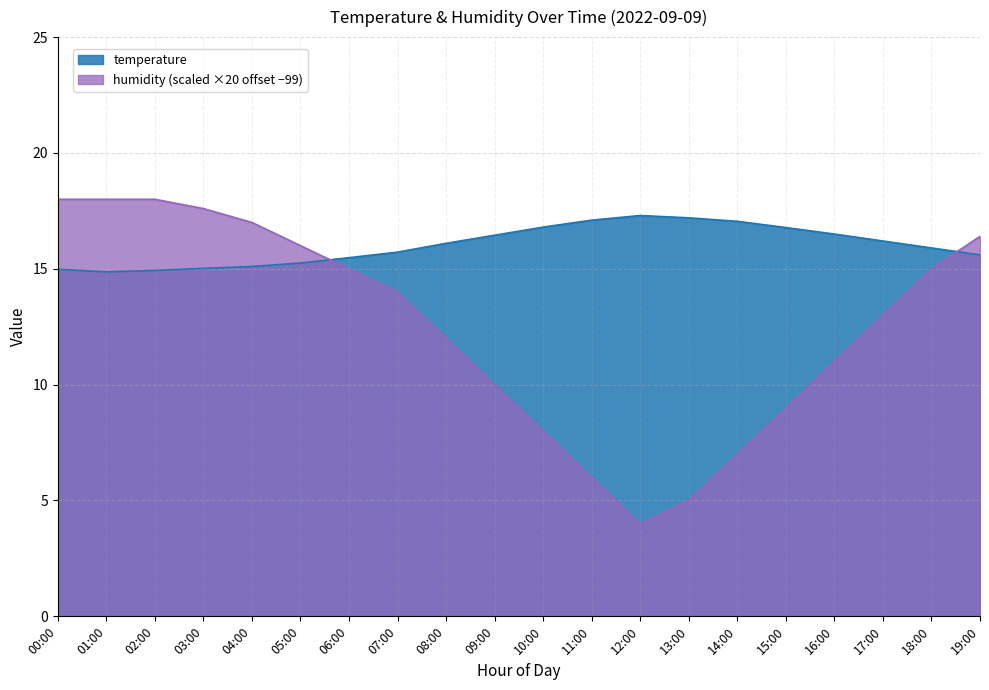

Which series has the widest spread of values?

humidity (scaled ×20 offset −99)